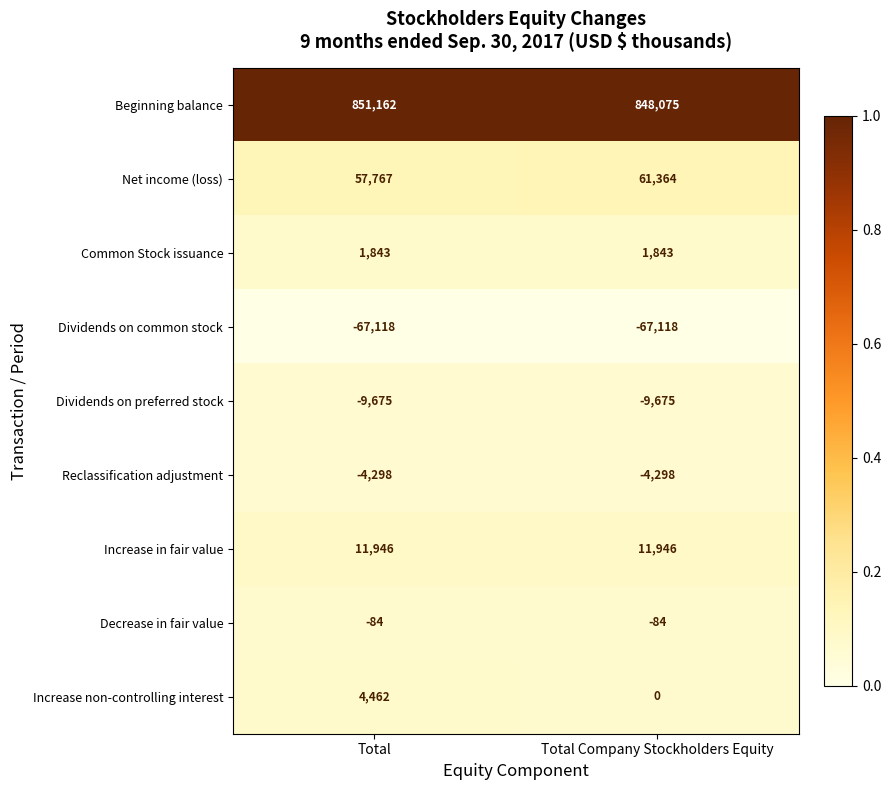

What is the spread (max minus min) of values at Total Company Stockholders Equity?

915193